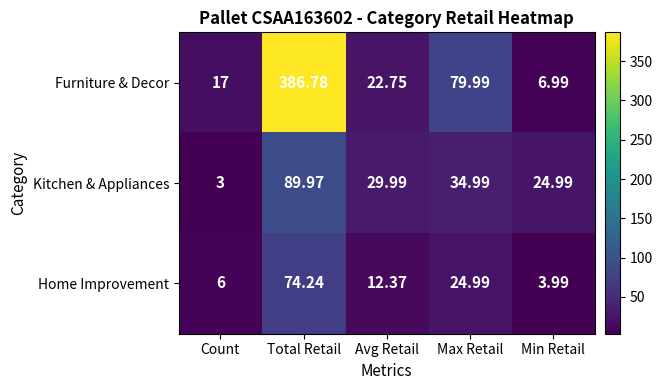

List the series in order of their peak value, highest first.

Furniture & Decor, Kitchen & Appliances, Home Improvement